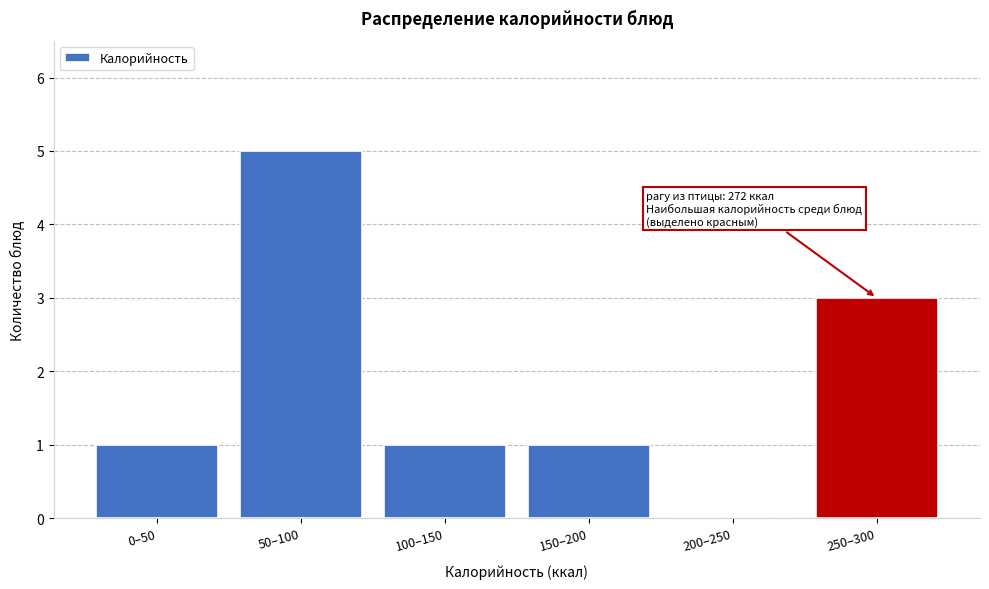

Reading right to left, transcribe all the data shown in this chart.

250–300=3	200–250=0	150–200=1	100–150=1	50–100=5	0–50=1